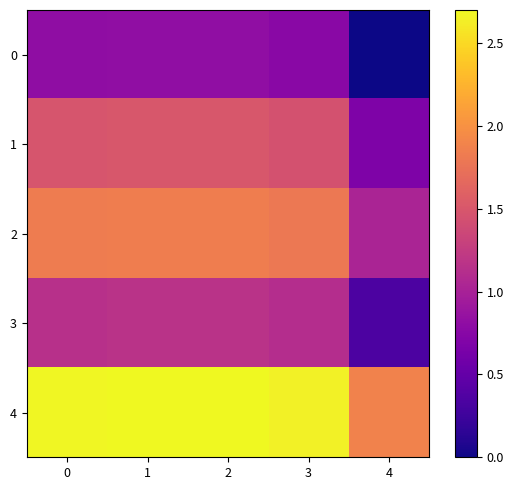

At how many categories does at least one series exceed 1?

5